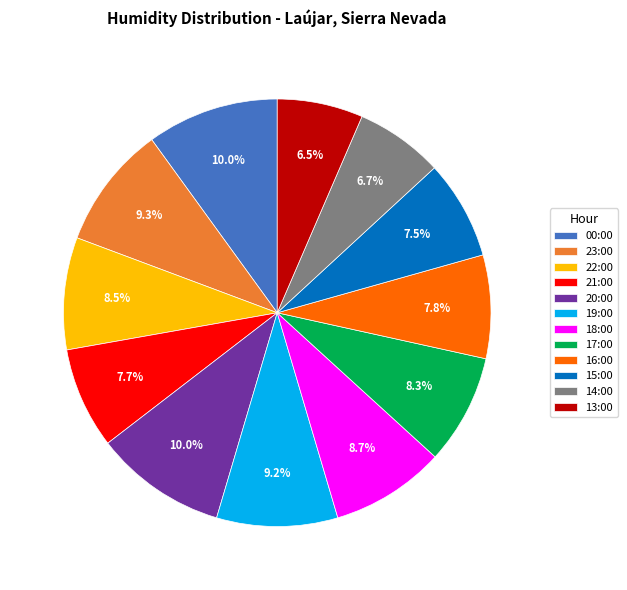

Count the number of slices in the pie.

12